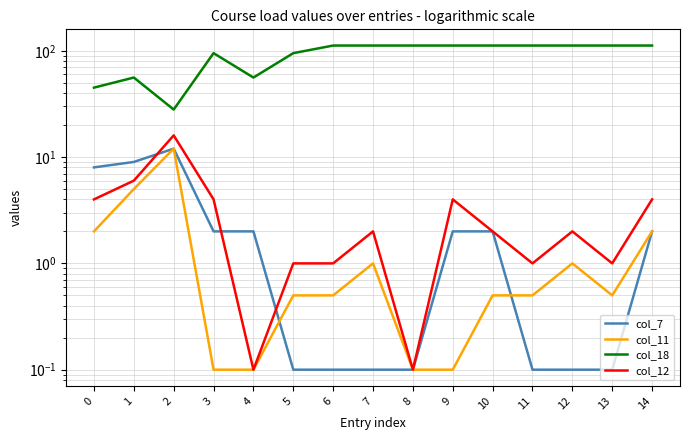

True or false: col_11 and col_12 cross at least once.

False